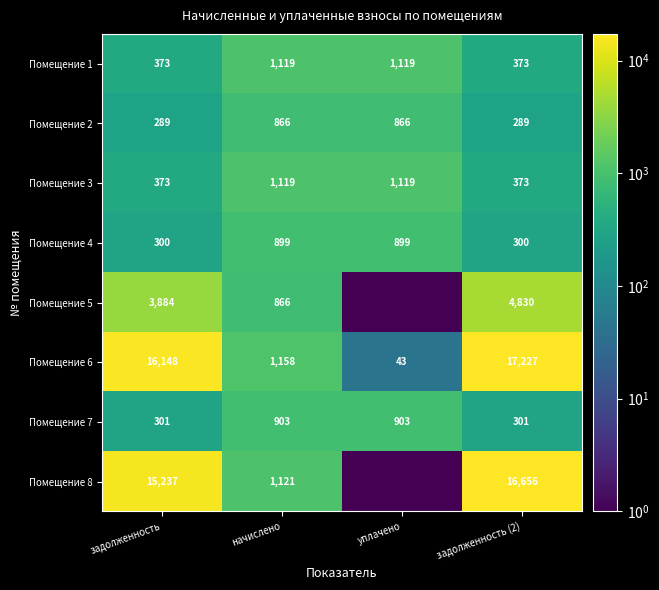

How many data points does each series have?

4